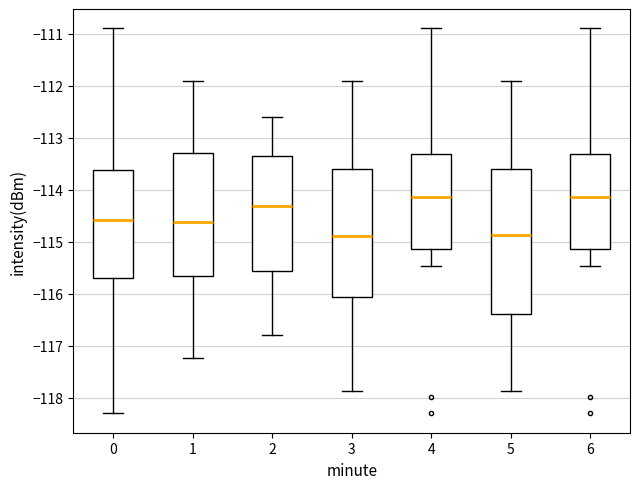

Which box is the tallest, from its lower edge to its upper edge?

5